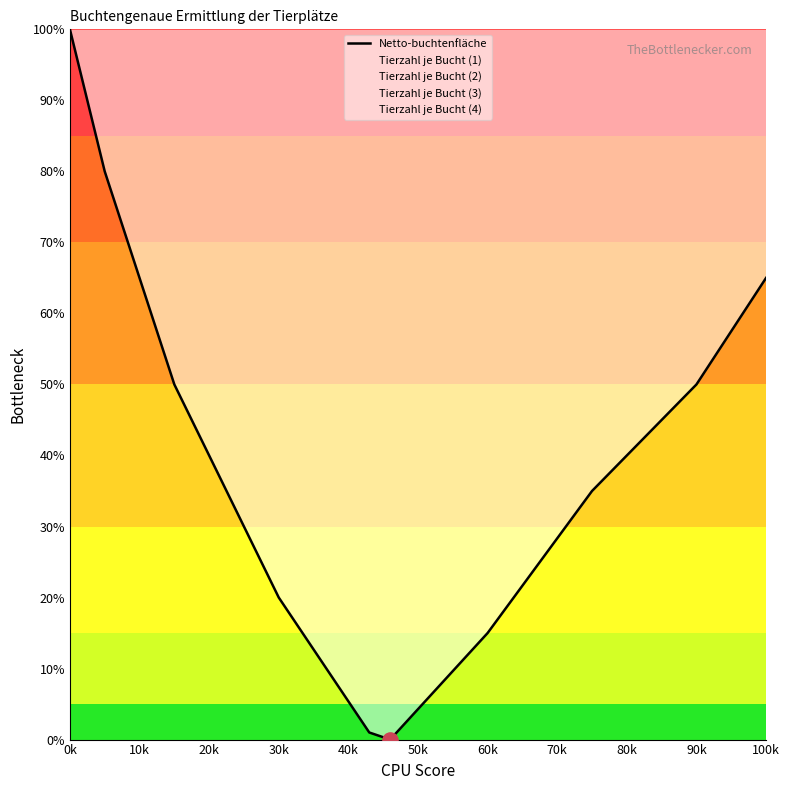

Between 60k and 40k, which is larger?

60k